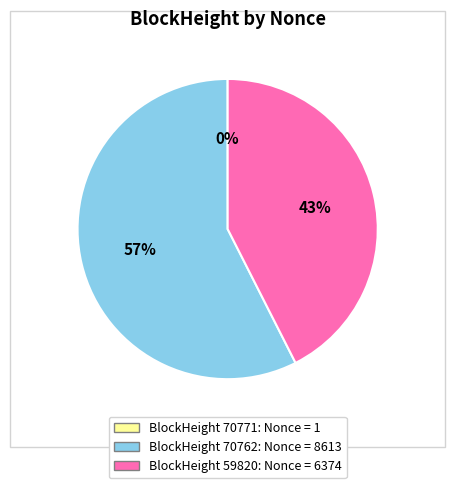

To the nearest percent, what is the average slice percentage?

33%